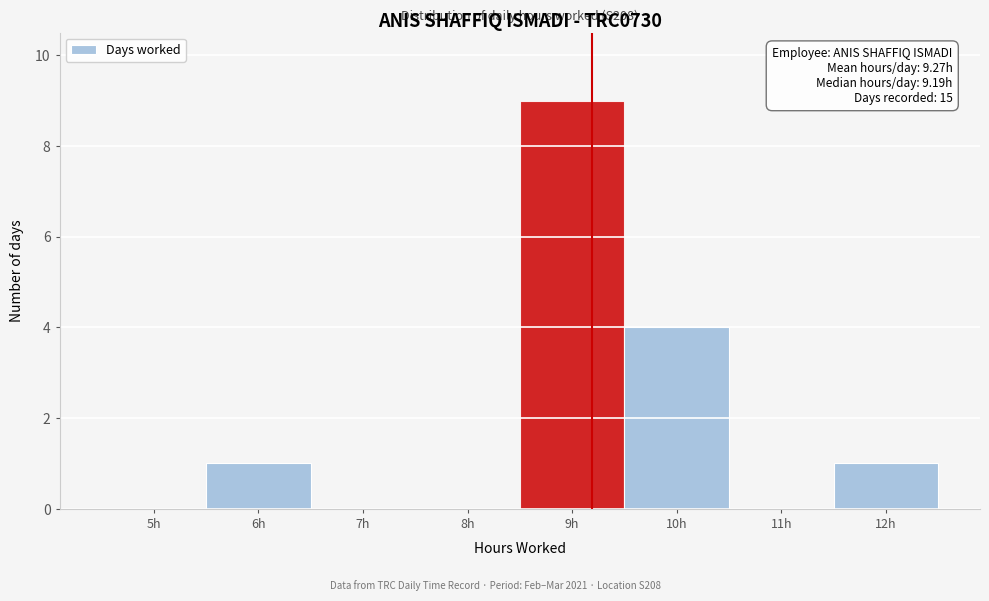

Over which range of the x-axis is the bar tallest?

8.5 to 9.5